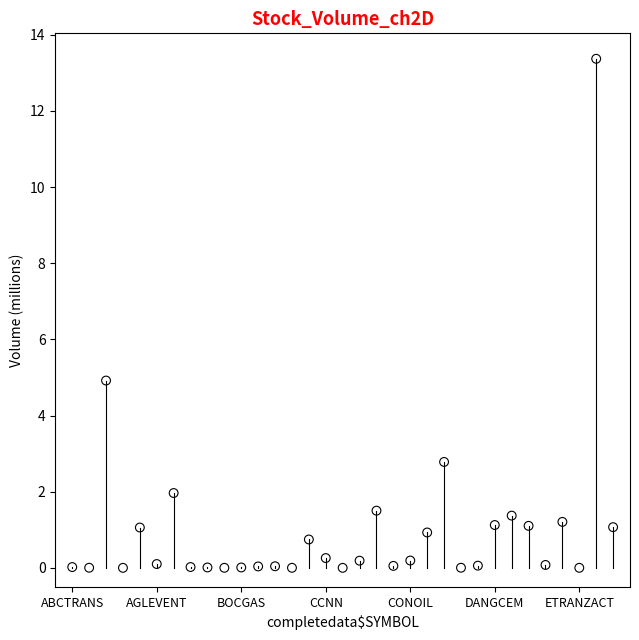

What Y value in the scatter plot is closest to 6?

4.9